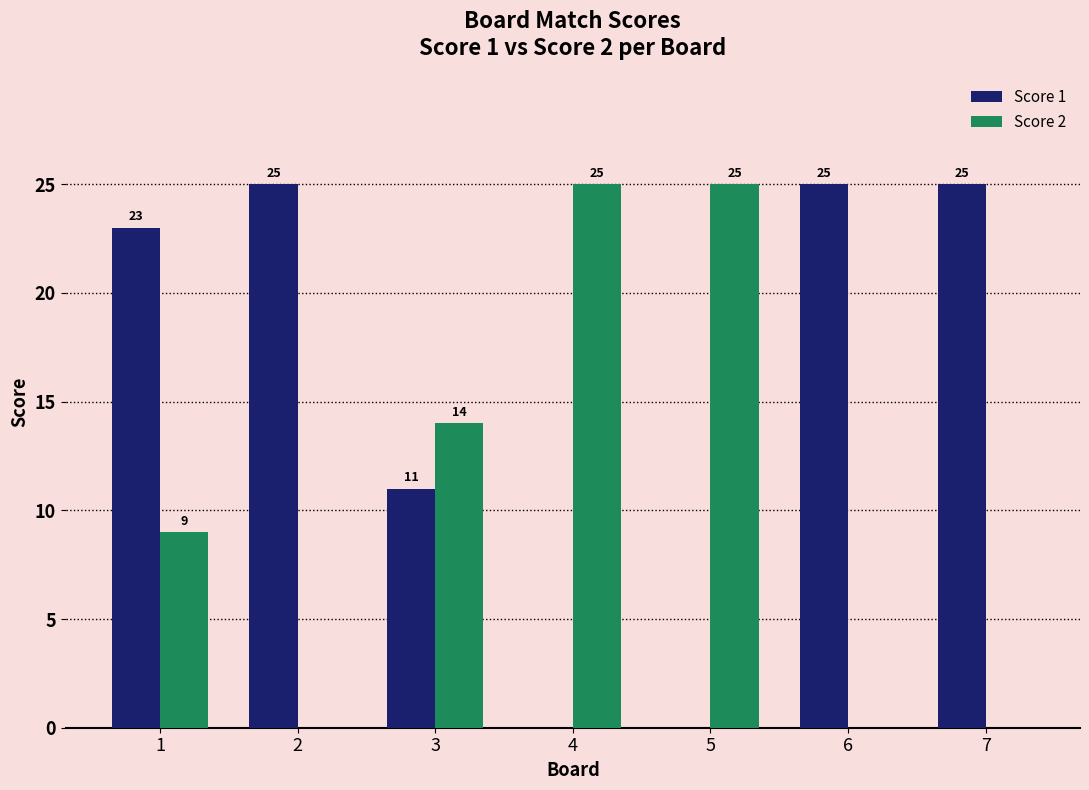

Count the number of categories in the chart.

7